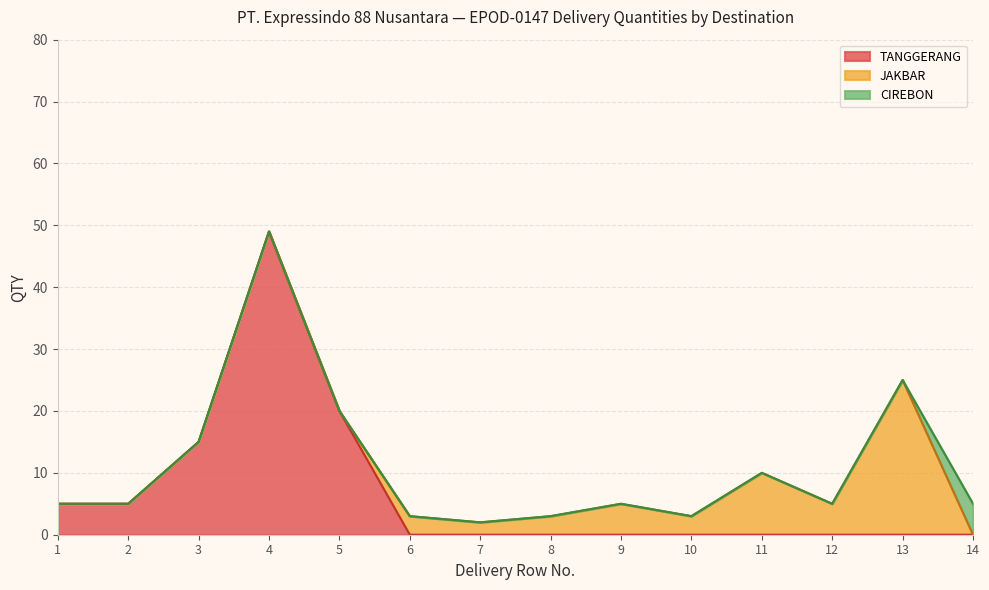

The value of TANGGERANG at 12 is 34. True or false?

False